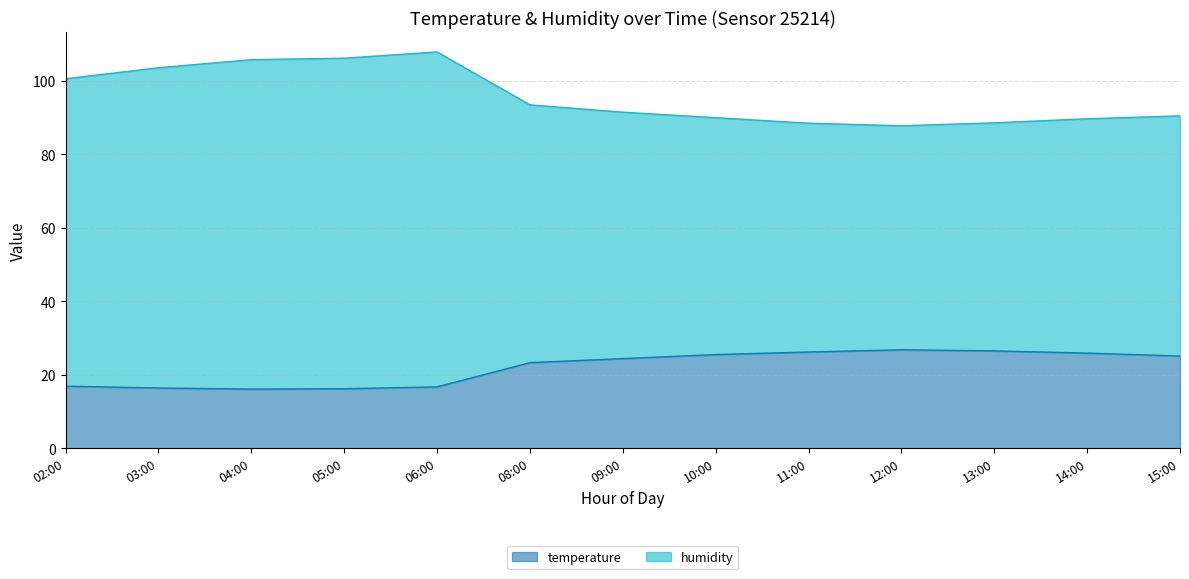

In humidity, how many points are higher than both neighbors (excluding endpoints)?

1